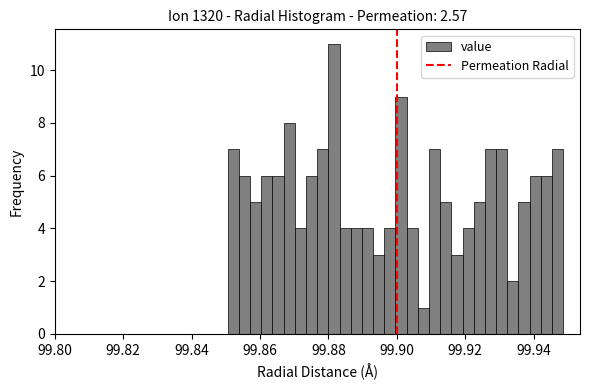

Read against the x-axis, roughly where is the centre of the tallest bar?

99.882